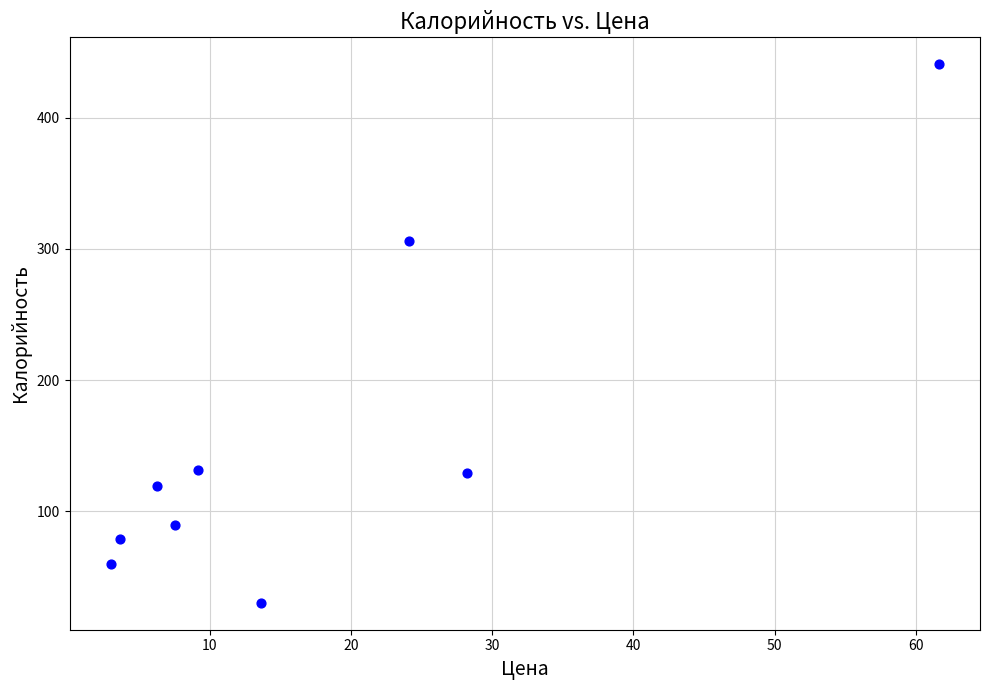

What Y value in the scatter plot is closest to 235?

305.8